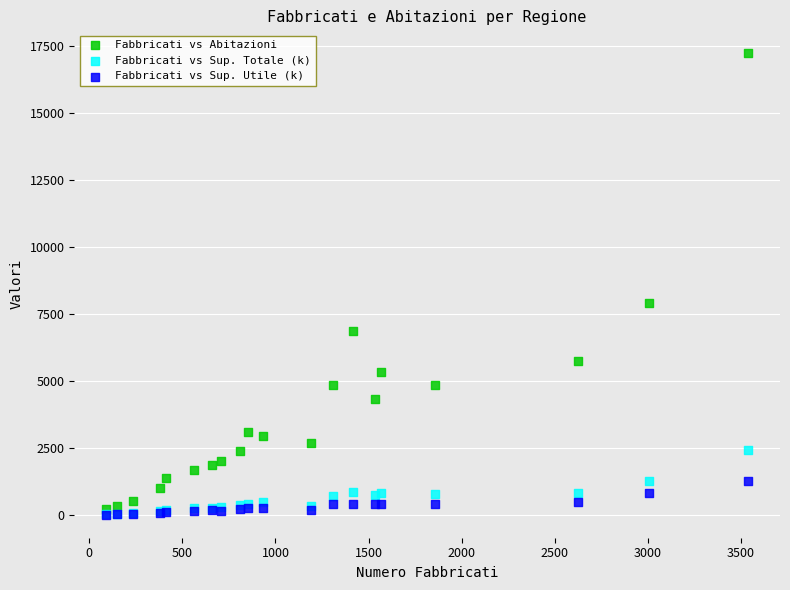

Across all series, what Y value is closest to 8622?

7929.0